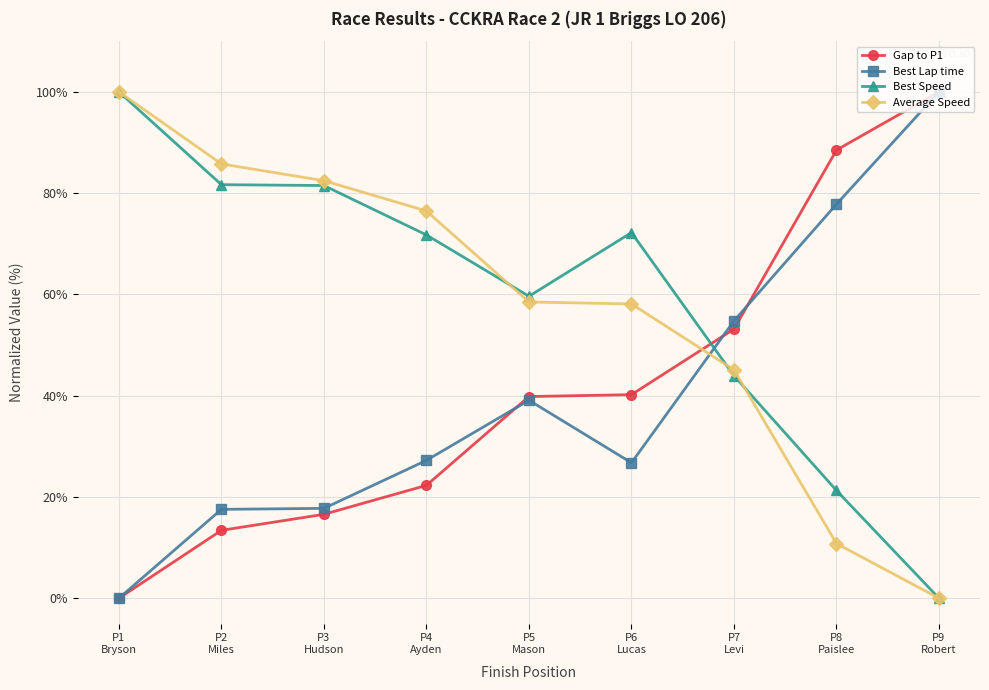

How many values in Best Lap time are above zero?

8